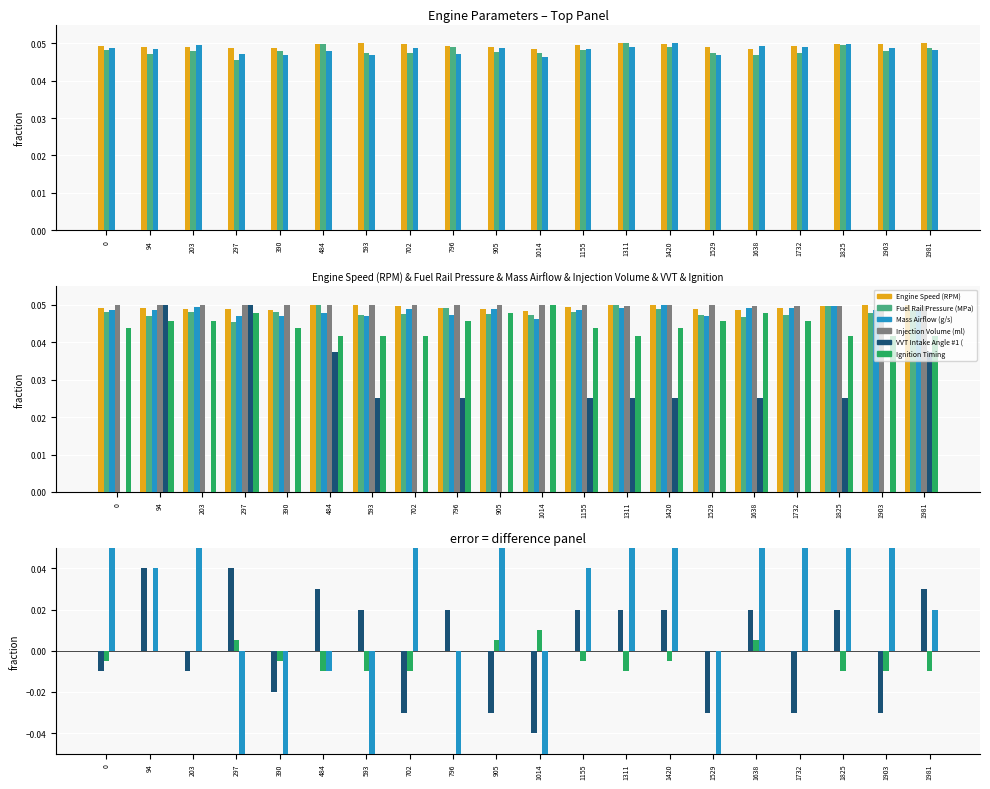

Reading right to left, list all the values displayed in this chart.

Engine Speed (RPM): 0.1	0.0	0.0	0.0	0.0	0.0	0.0	0.1	0.0	0.0	0.0	0.0	0.0	0.1	0.0	0.0	0.0	0.0	0.0	0.0
Fuel Rail Pressure (MPa): 0.0	0.0	0.0	0.0	0.0	0.0	0.0	0.1	0.0	0.0	0.0	0.0	0.0	0.0	0.0	0.0	0.0	0.0	0.0	0.0
Mass Airflow (g/s): 0.0	0.0	0.0	0.0	0.0	0.0	0.1	0.0	0.0	0.0	0.0	0.0	0.0	0.0	0.0	0.0	0.0	0.0	0.0	0.0
Injection Volume (ml): 0.0	0.0	0.0	0.0	0.0	0.0	0.0	0.0	0.0	0.0	0.0	0.1	0.0	0.0	0.1	0.1	0.1	0.0	0.0	0.0
VVT Intake Angle #1 (: 0.0	-0.0	0.0	-0.0	0.0	-0.0	0.0	0.0	0.0	-0.0	-0.0	0.0	-0.0	0.0	0.0	-0.0	0.0	-0.0	0.0	-0.0
Ignition Timing: 0.0	0.0	0.0	0.0	0.0	0.0	0.0	0.0	0.0	0.1	0.0	0.0	0.0	0.0	0.0	0.0	0.0	0.0	0.0	0.0